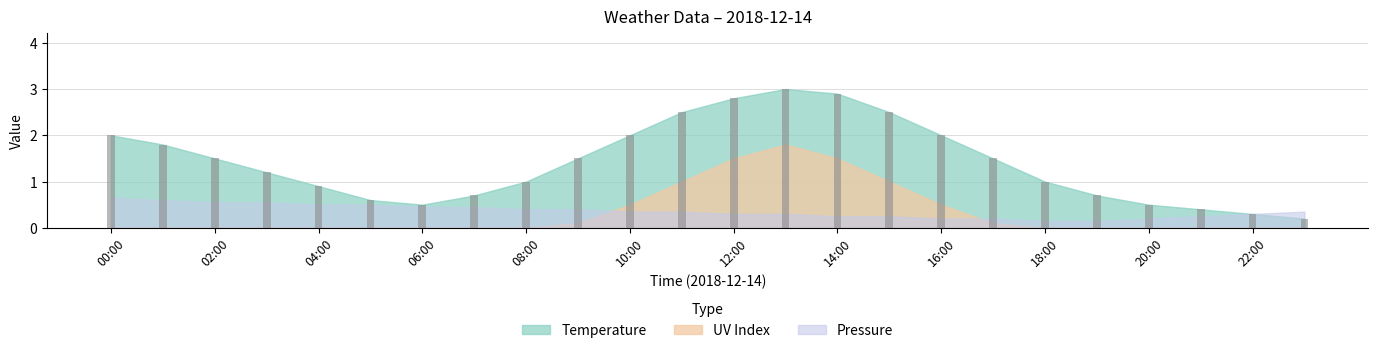

What is the greatest value displayed?

3.0